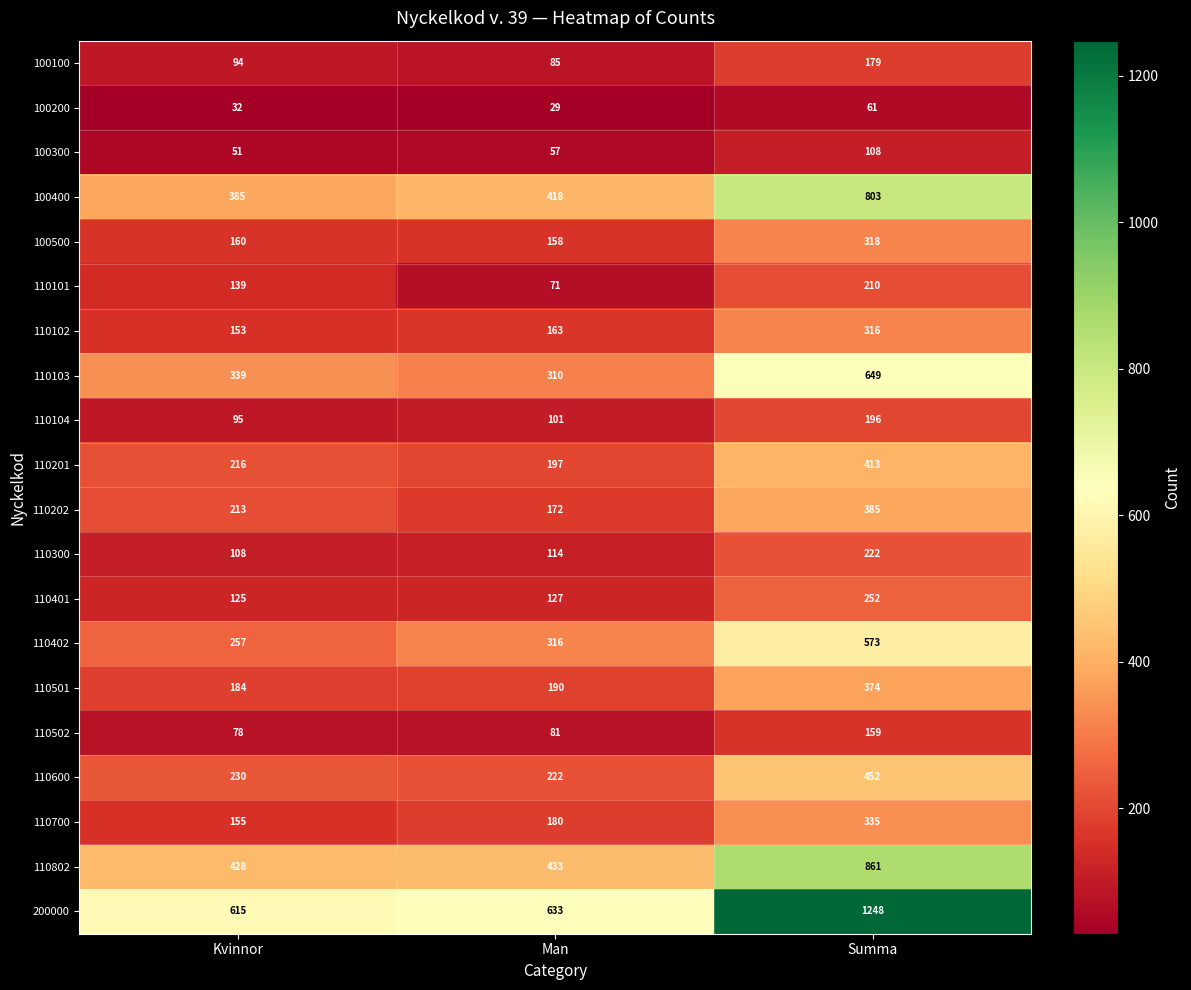

Count the number of data series in this chart.

20